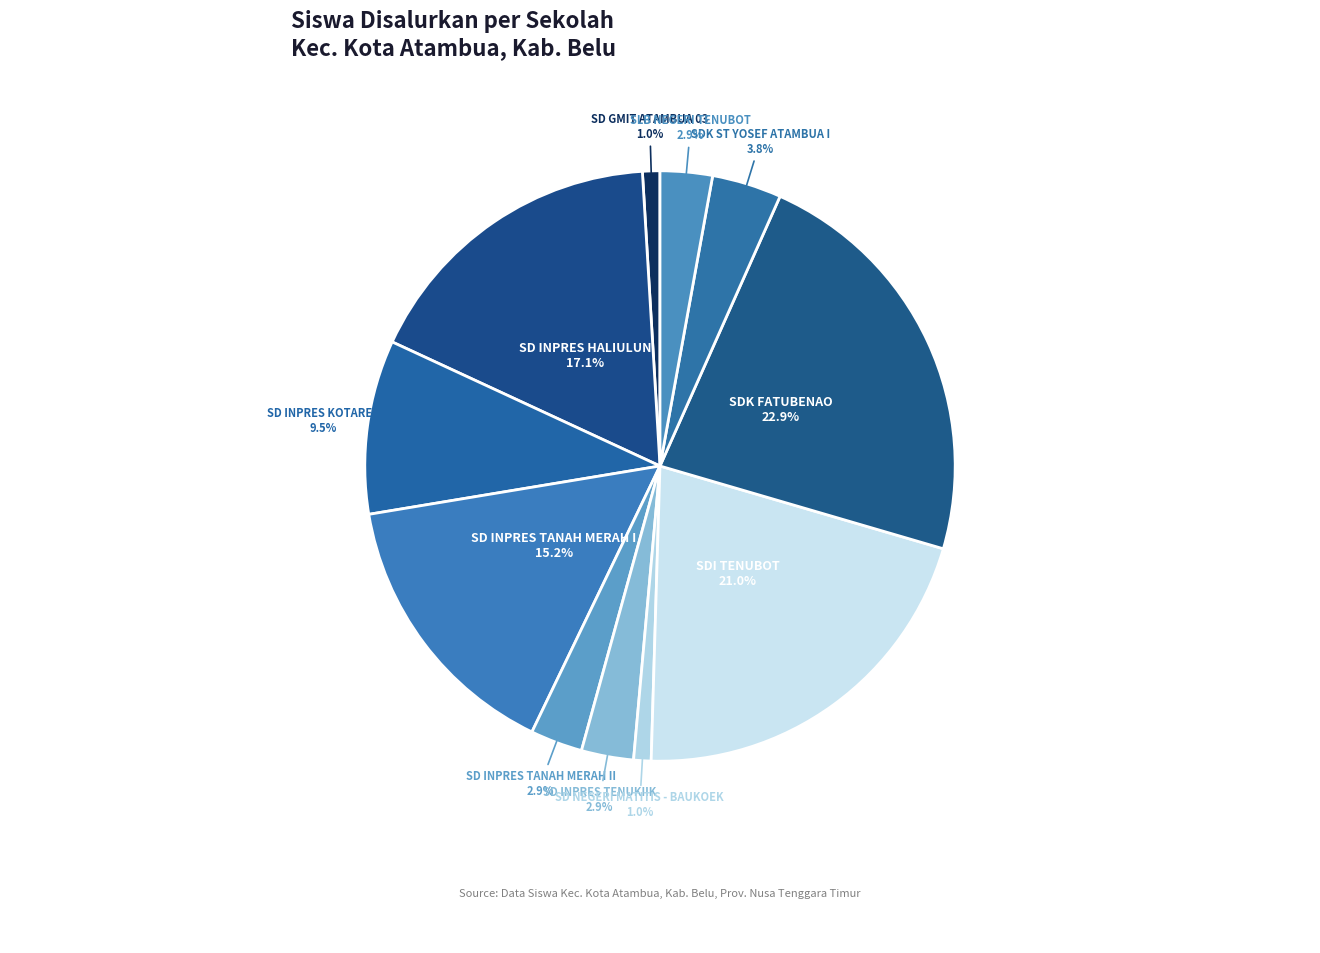

Rank the categories by value from lowest to highest.

SD GMIT ATAMBUA 03, SD NEGERI MATITIS - BAUKOEK, SD INPRES TANAH MERAH II, SD INPRES TENUKIIK, SLB NEGERI TENUBOT, SDK ST YOSEF ATAMBUA I, SD INPRES KOTAREN, SD INPRES TANAH MERAH I, SD INPRES HALIULUN, SDI TENUBOT, SDK FATUBENAO